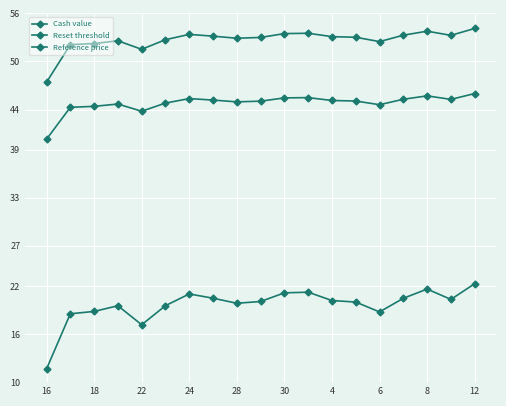

How many categories are shown in the chart?

19